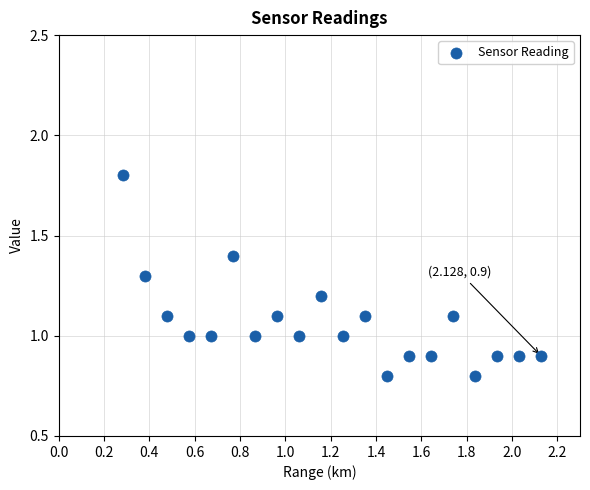

What is the range of Y values (max minus min)?

1.0